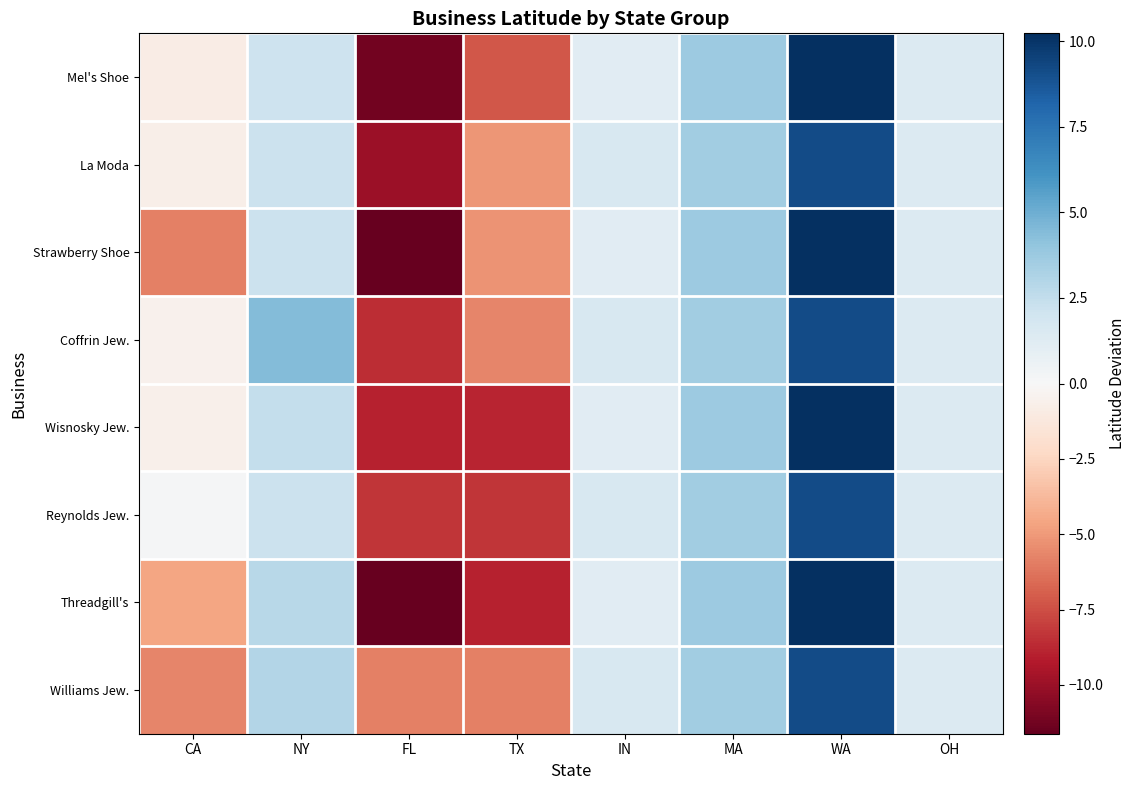

List the series in order of their peak value, lowest first.

La Moda, Coffrin Jew., Reynolds Jew., Williams Jew., Mel's Shoe, Strawberry Shoe, Wisnosky Jew., Threadgill's